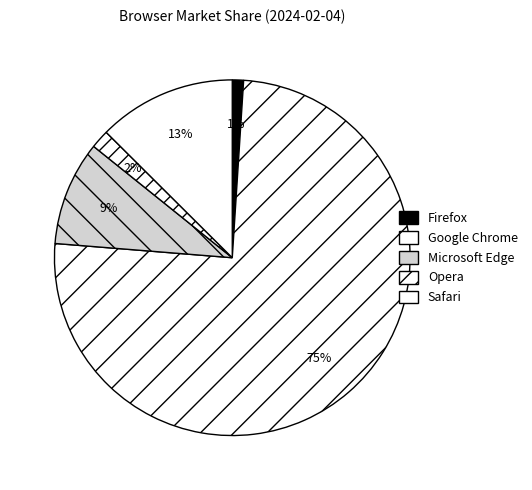

Does Safari represent more than half of the total?

No